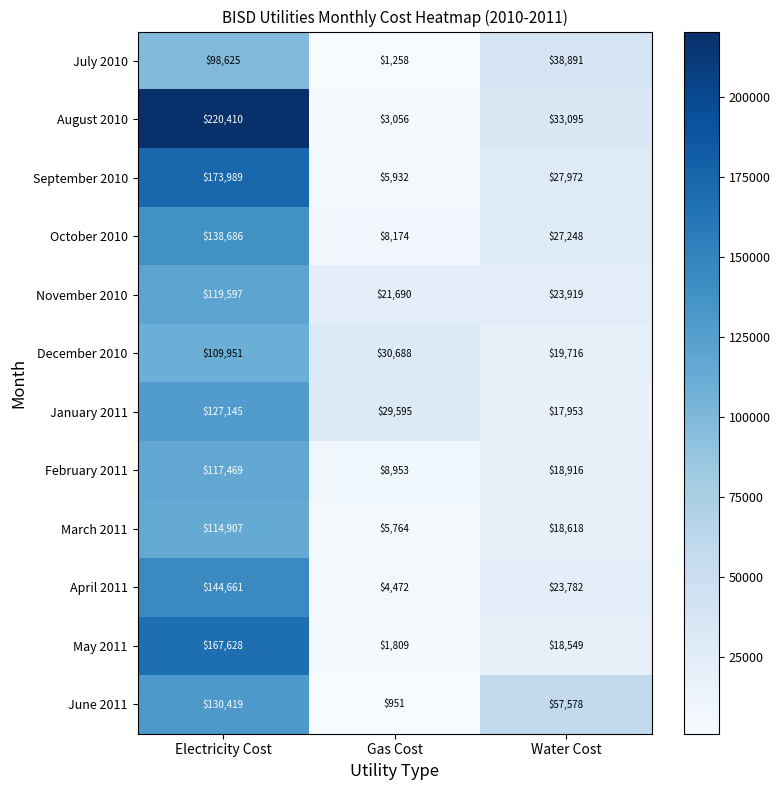

What is the total value across all series at Gas Cost?

122342